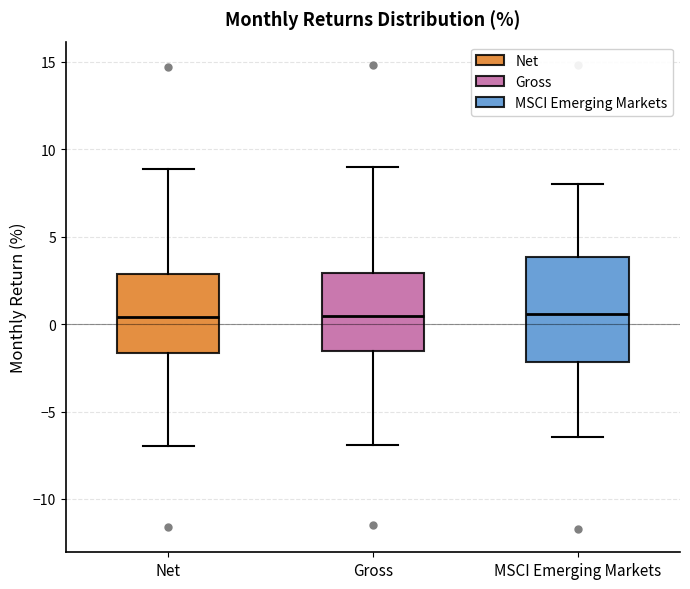

Reading left to right, transcribe this box plot: for each box, give where its median line is, the range the box spans, and where its two whiskers end, as read against the y-axis. The values are not printed on the chart, so give them approximately, as read against the axis.

Net: median 0.5, box -1.5 to 3.0, whiskers -7.0 to 9.0
Gross: median 0.5, box -1.5 to 3.0, whiskers -7.0 to 9.0
MSCI Emerging Markets: median 0.5, box -2.0 to 4.0, whiskers -6.5 to 8.0